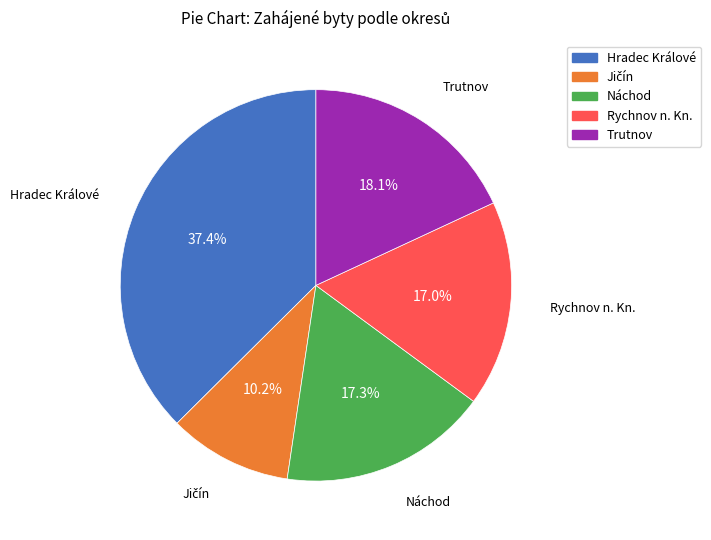

Is there any slice that represents more than half of the pie?

No